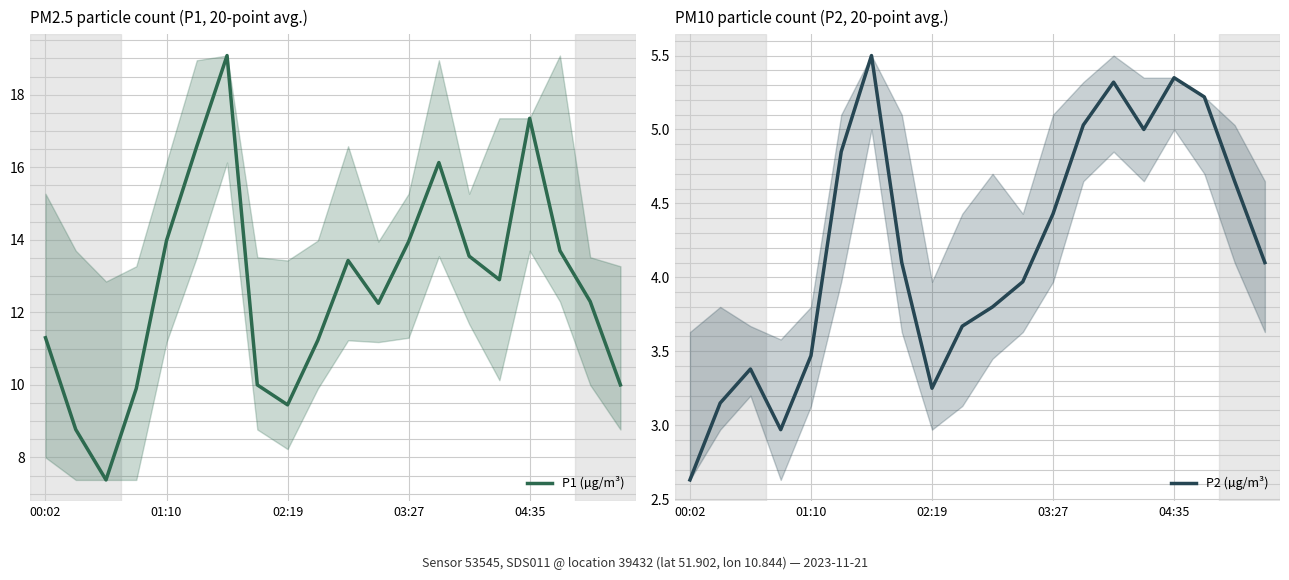

True or false: P1 (µg/m³) and P2 (µg/m³) intersect in this chart.

False